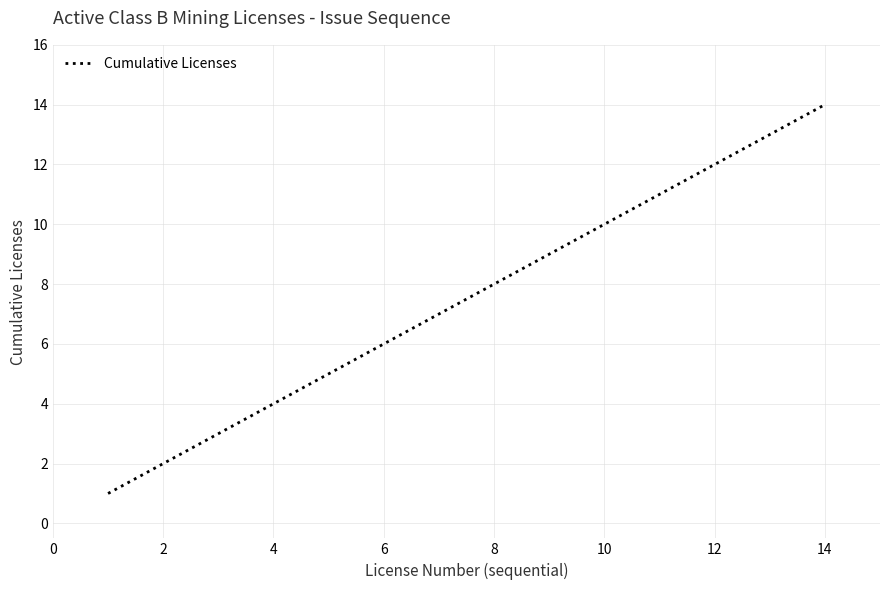

What is the greatest value displayed?

14